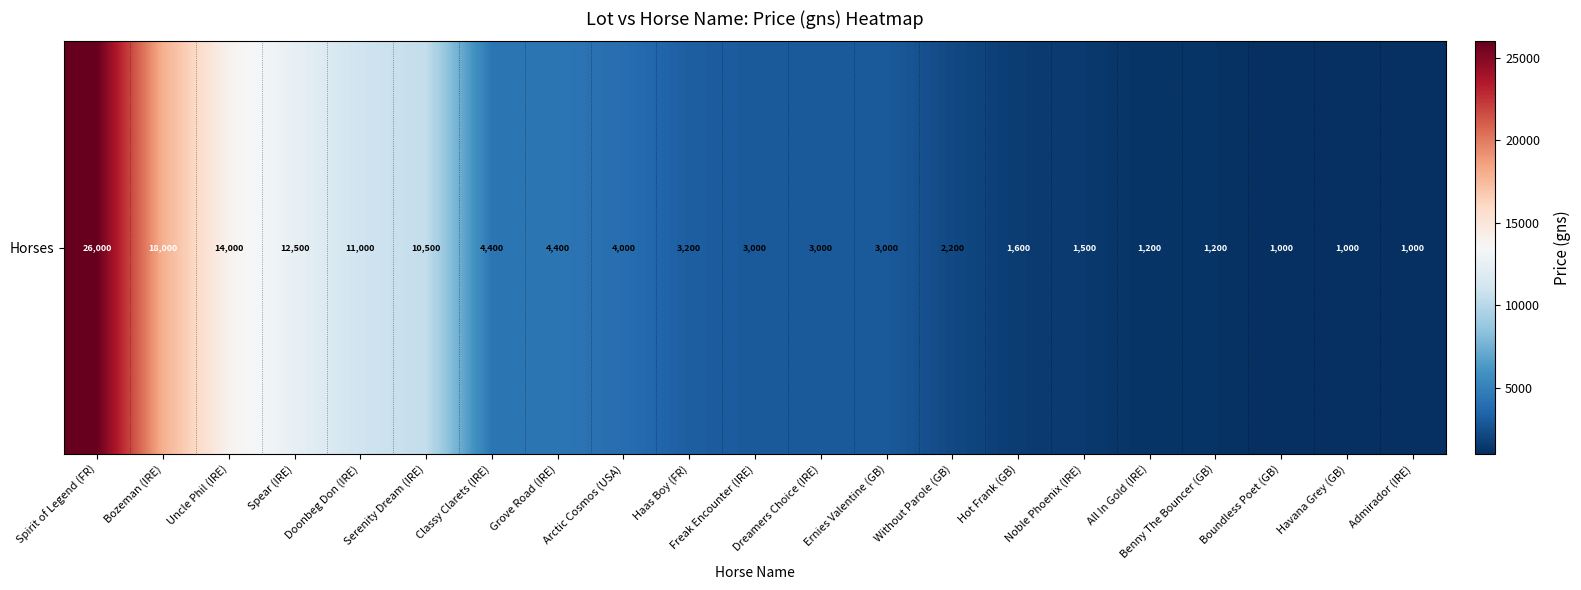

What is the change in value from Arctic Cosmos (USA) to Ernies Valentine (GB)?

-1000